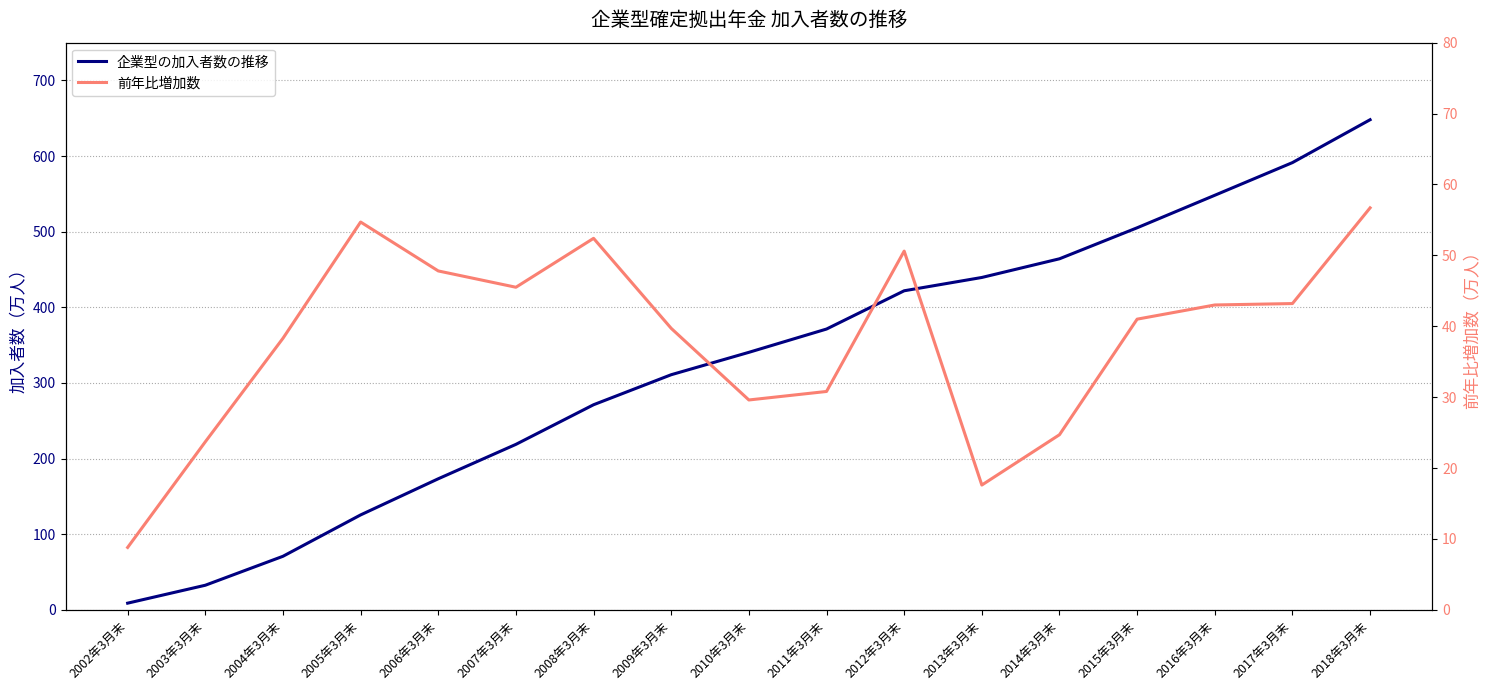

Is this an area chart (filled region under the line)?

No